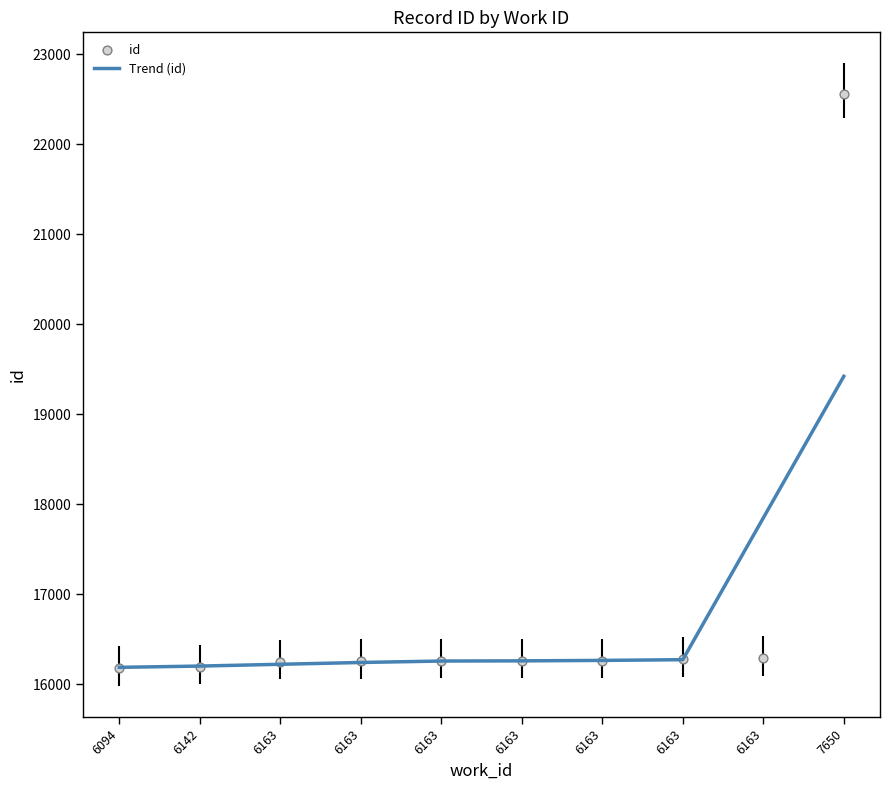

What is the total value across all series at 6142?

32401